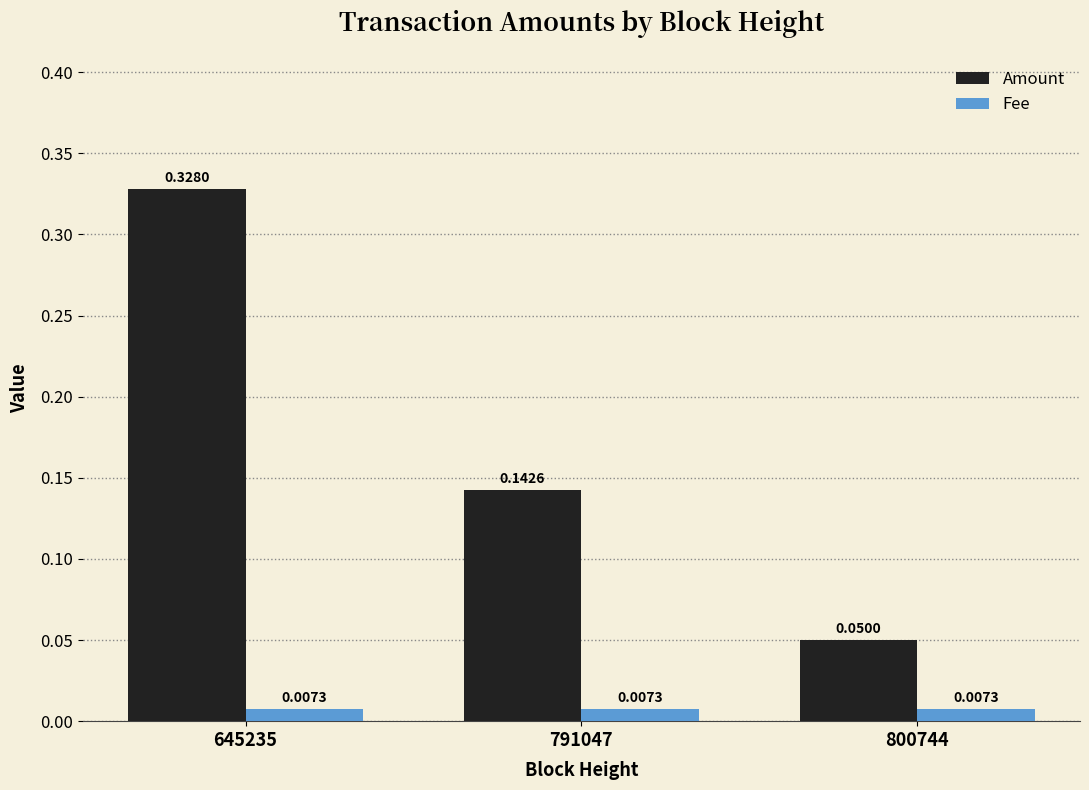

List the series in order of their overall mean, highest first.

Amount, Fee